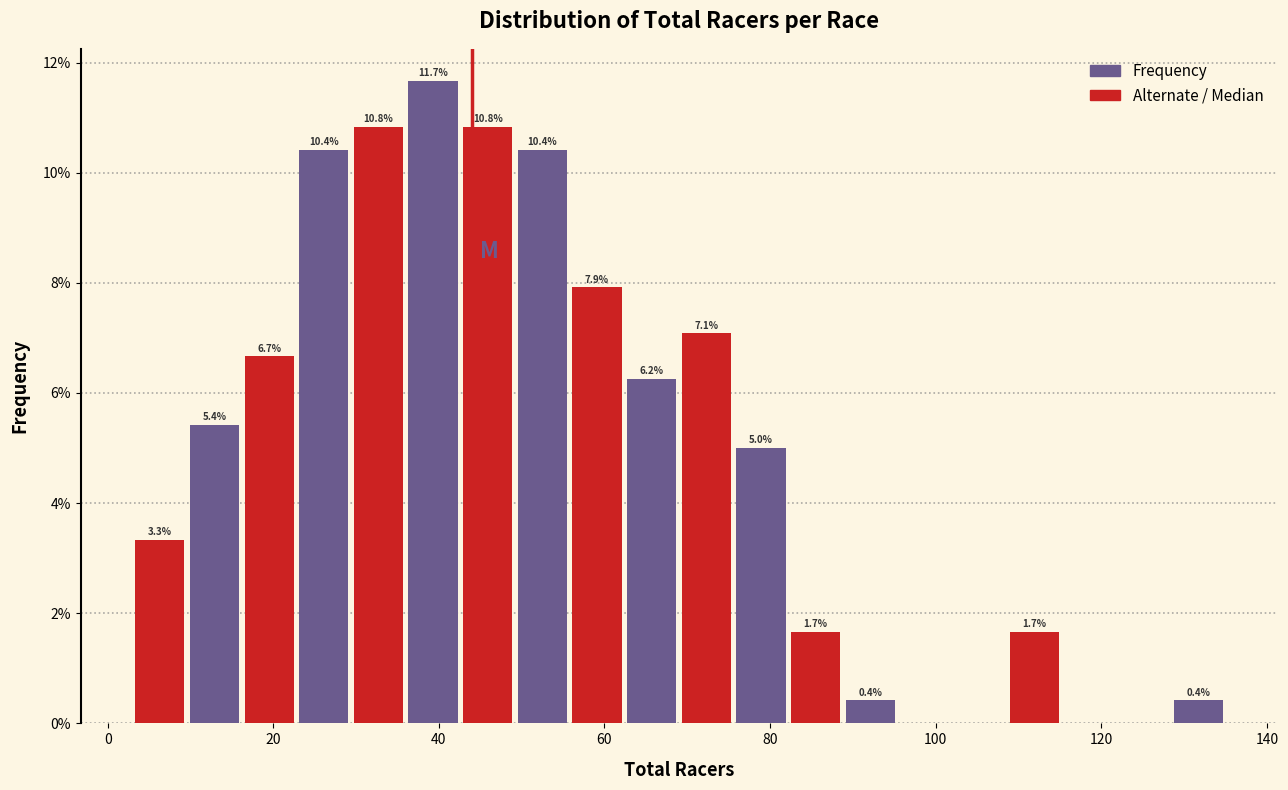

Around what value on the x-axis is the tallest bar? Give the approximate position of its centre, as read against the axis.

40